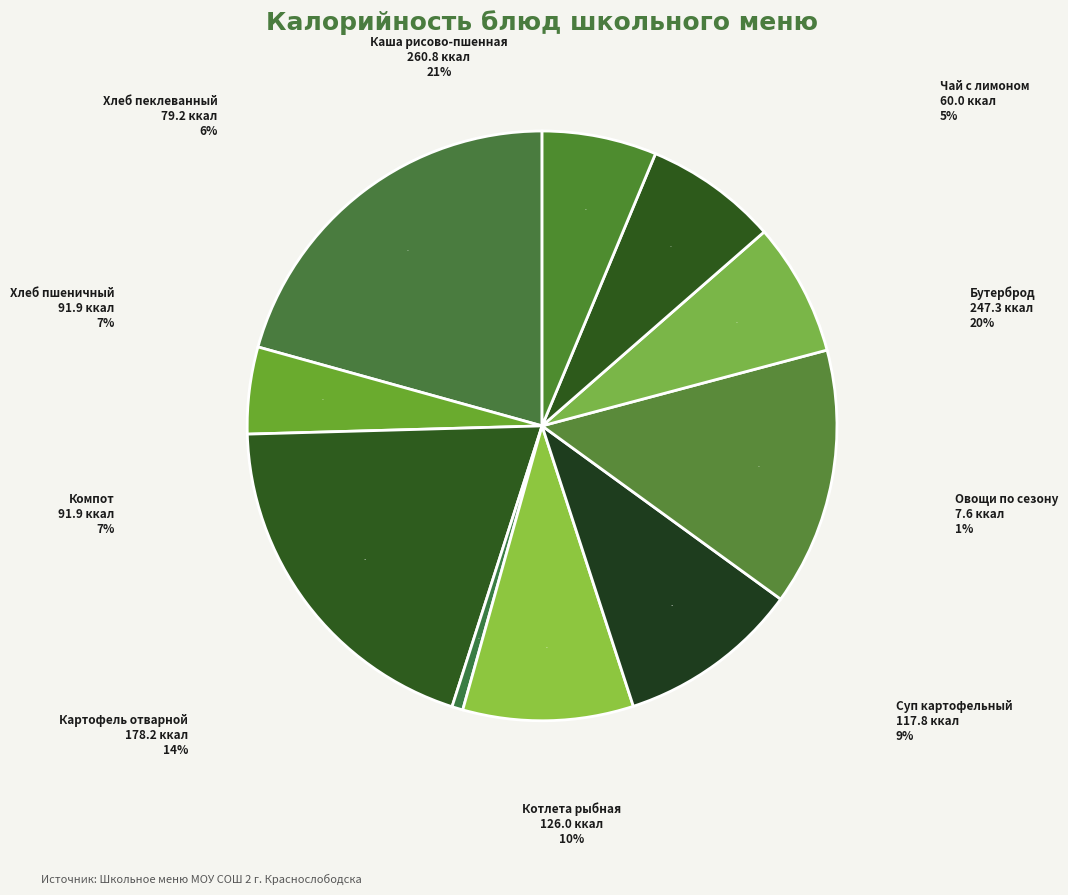

How much of the chart is everything except Хлеб пшеничный?

92.7%